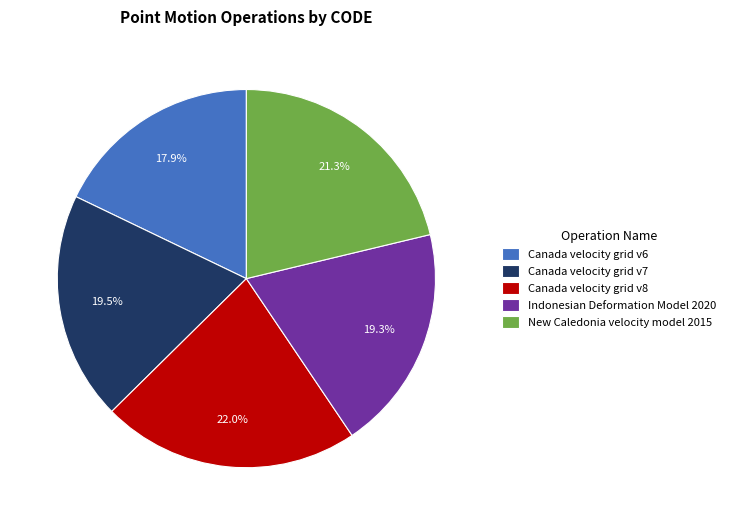

The Indonesian Deformation Model 2020 slice represents 19% of the pie. True or false?

True